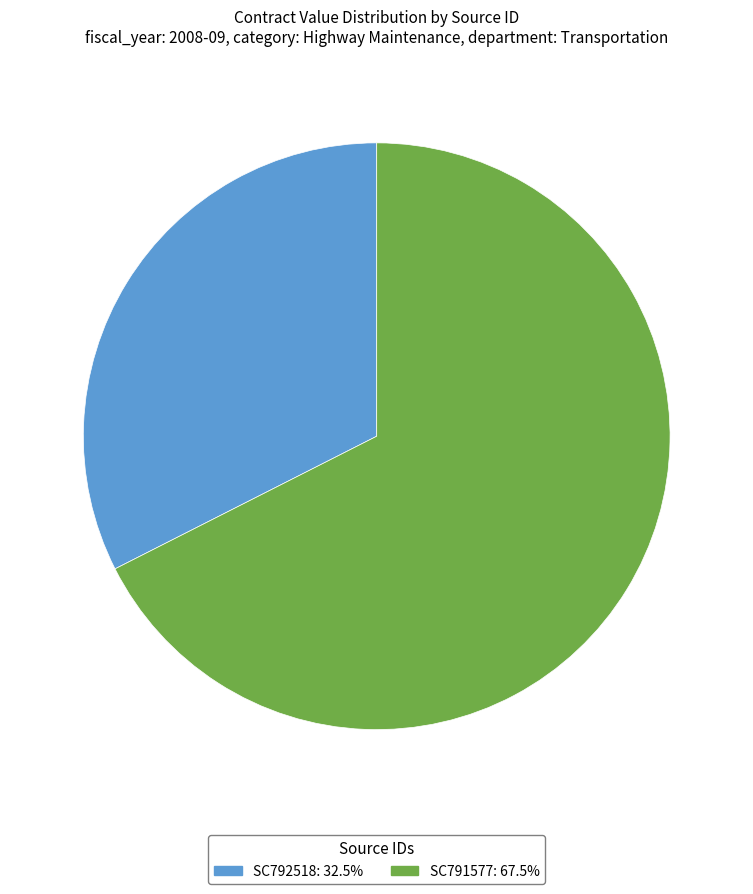

Is it true that SC791577 is 78% of the pie?

False